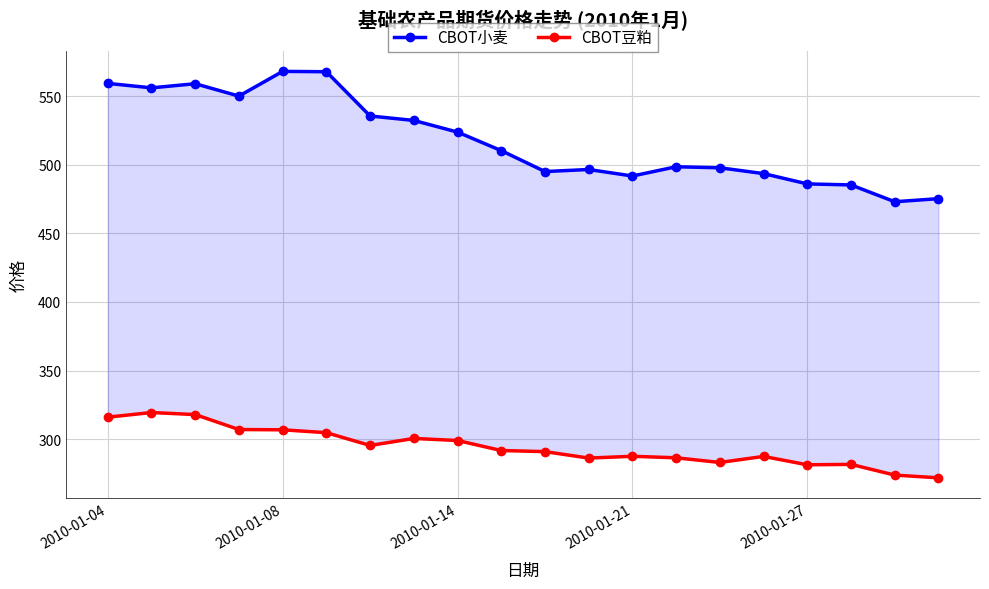

What is the difference between the maximum and minimum values in the CBOT豆粕 series?

47.6